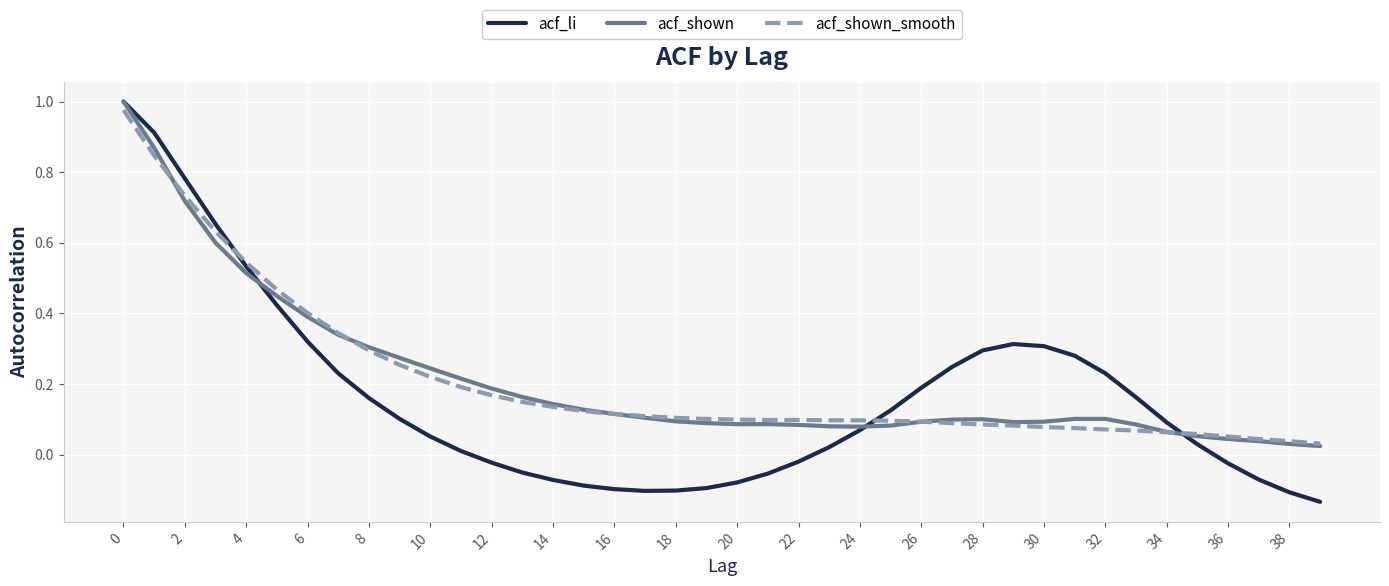

Which series has the largest range (max minus min)?

acf_li